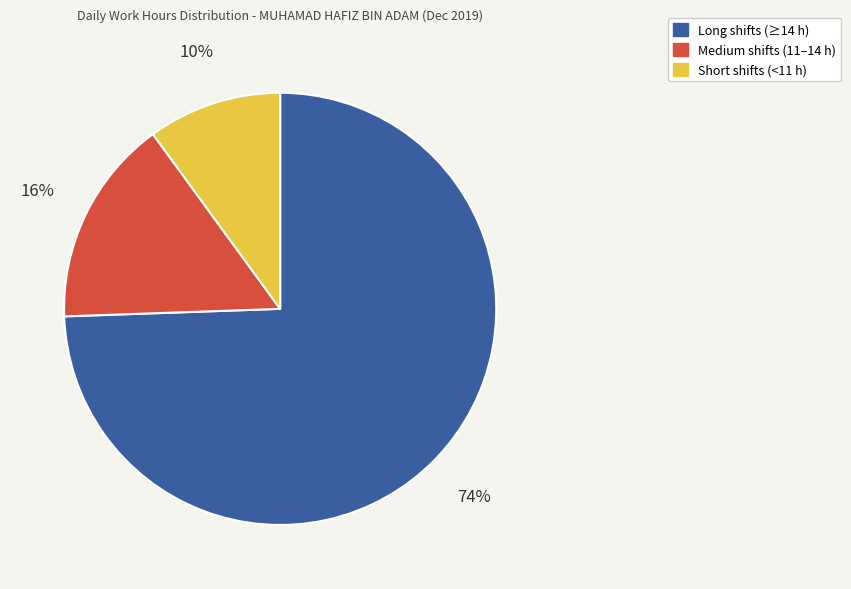

Does any single category account for the majority?

Yes